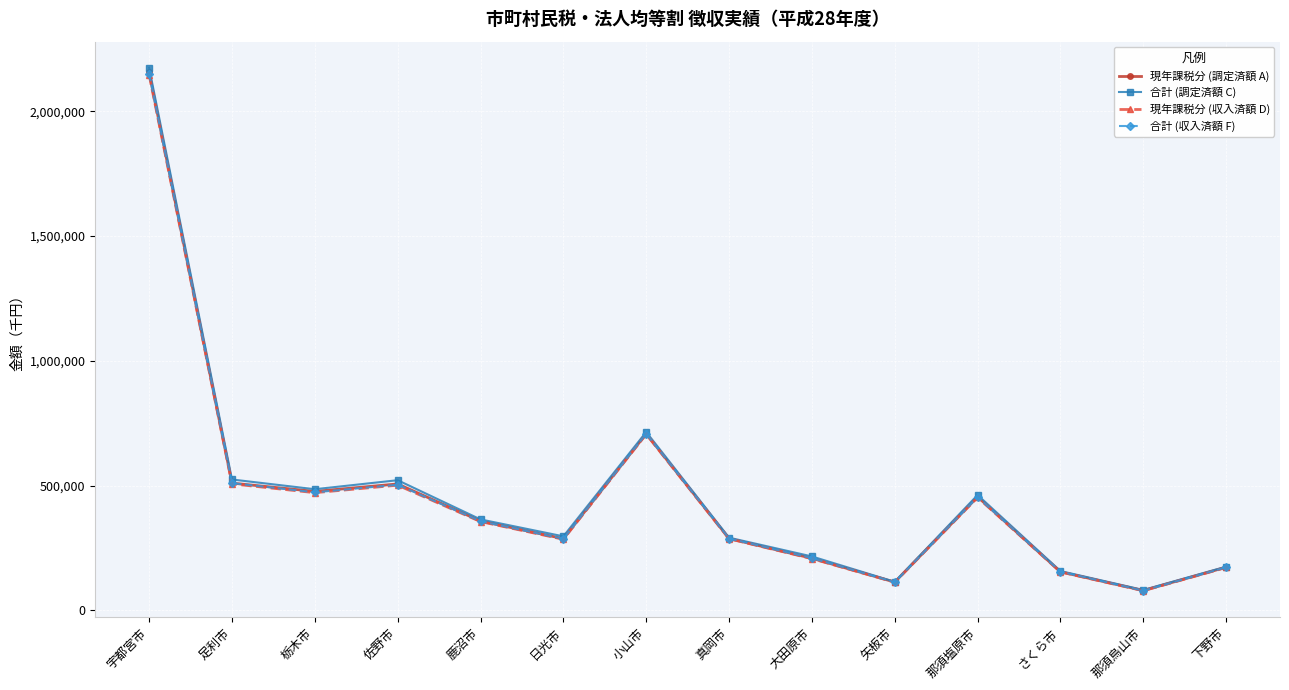

Which series has the largest range (max minus min)?

合計 (調定済額 C)